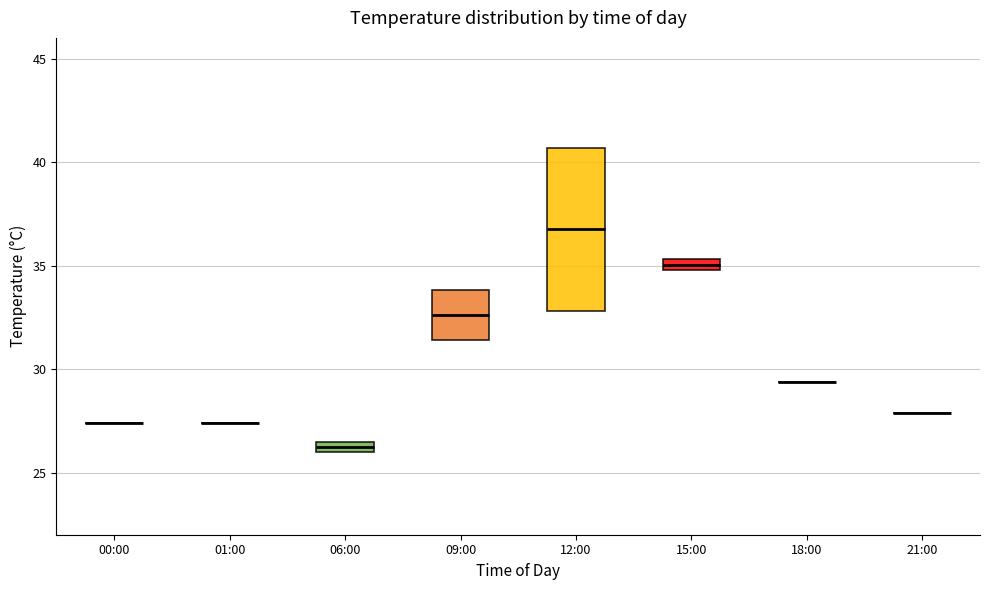

Which box is the tallest, from its lower edge to its upper edge?

12:00